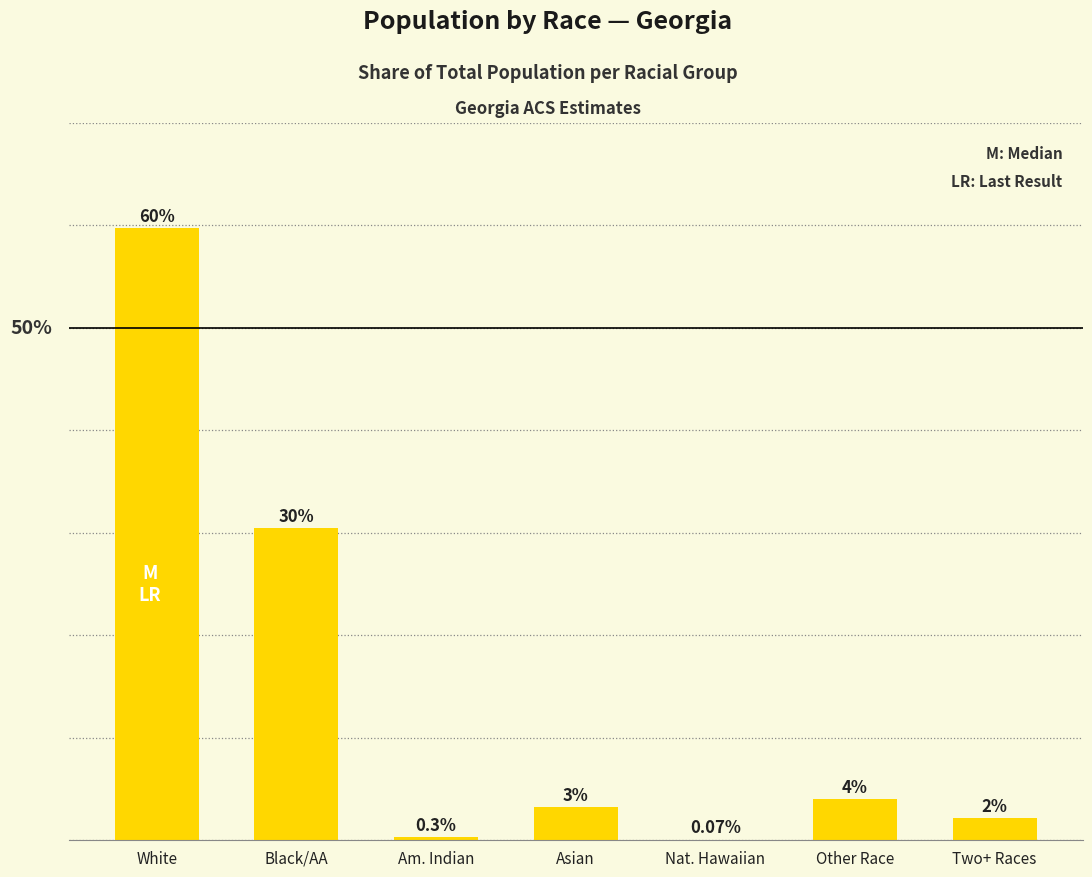

At which category does the chart reach its peak across all series?

White